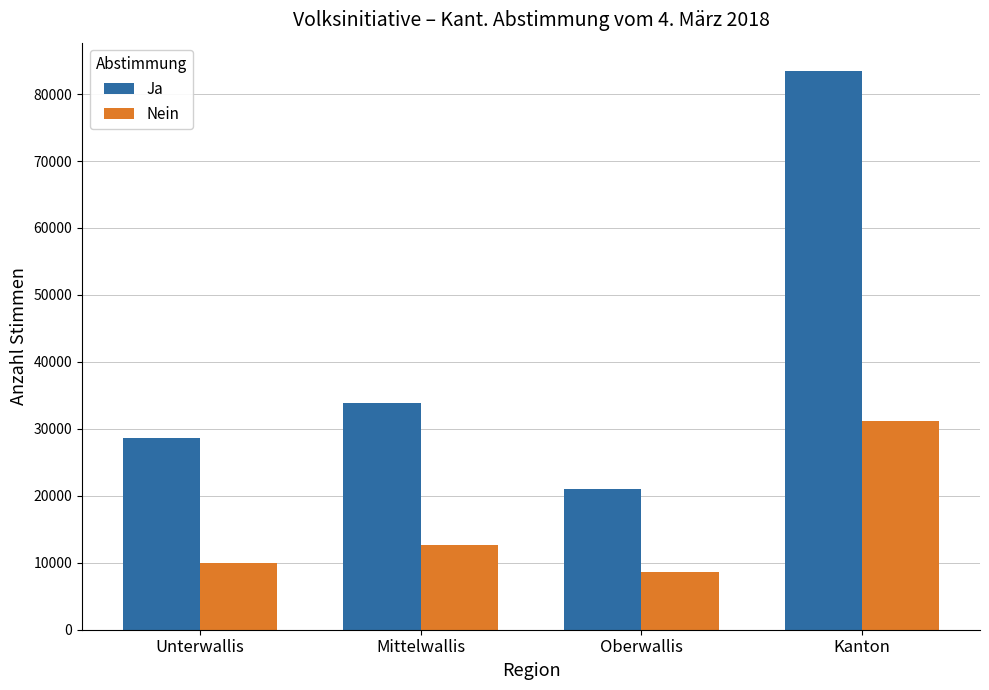

Which series has the largest total across all categories?

Ja